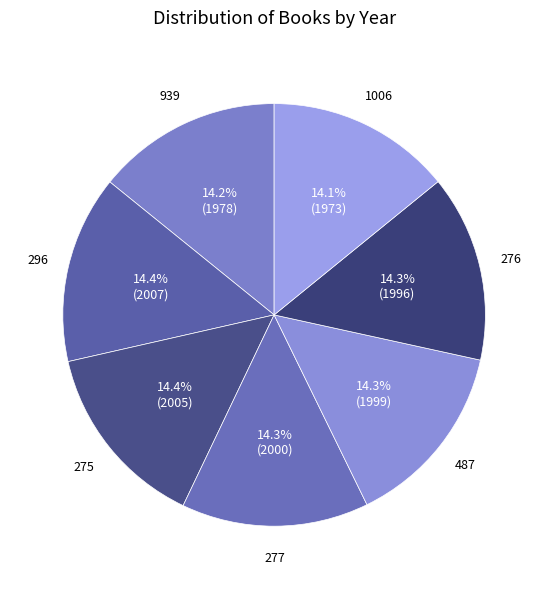

To the nearest percent, what percentage of the pie is 275?

14%